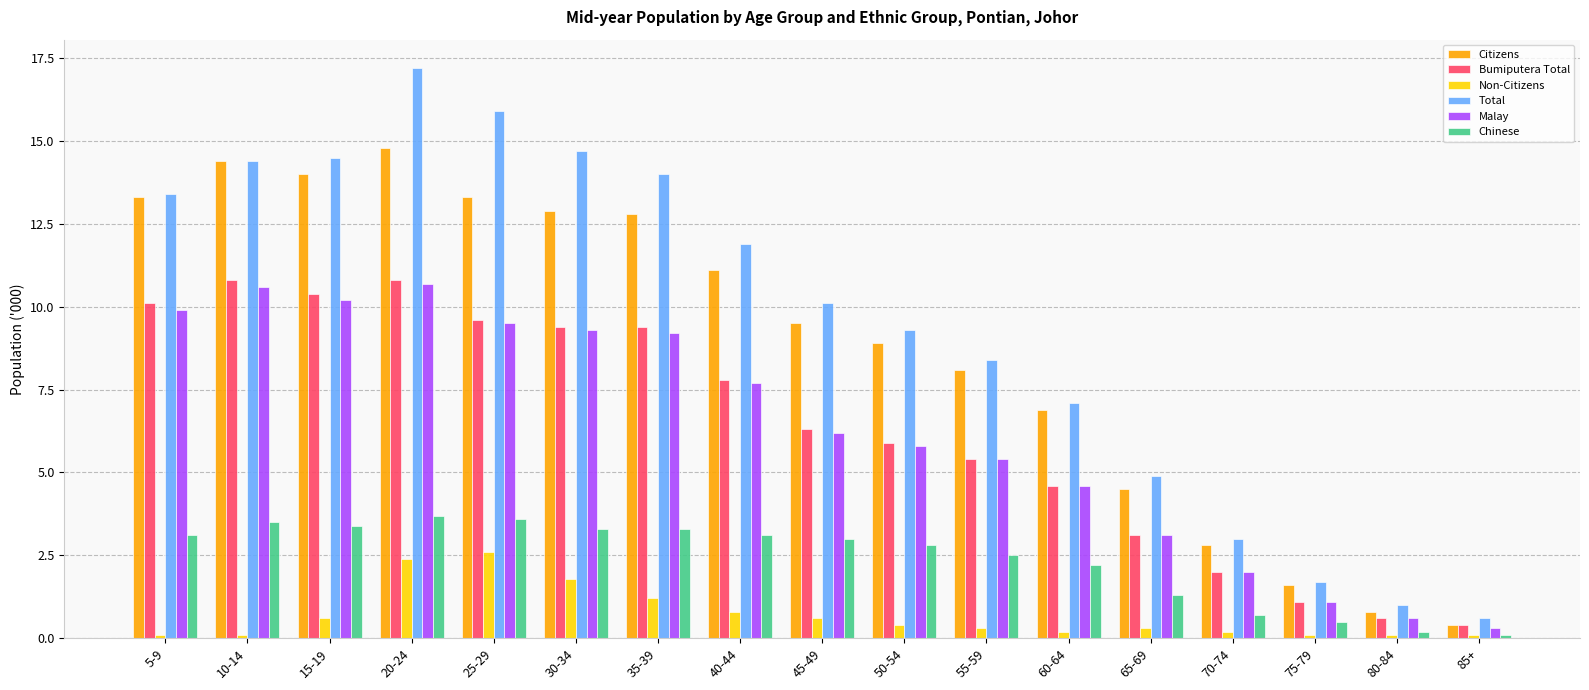

What is the maximum value shown in the chart?

17.2